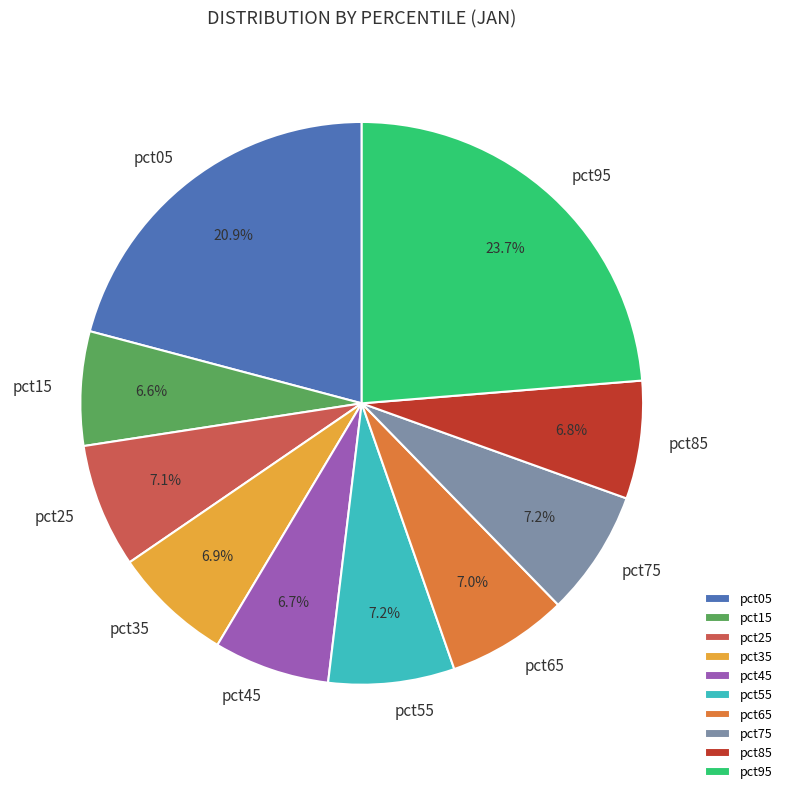

To the nearest percent, what portion does pct75 represent?

7%